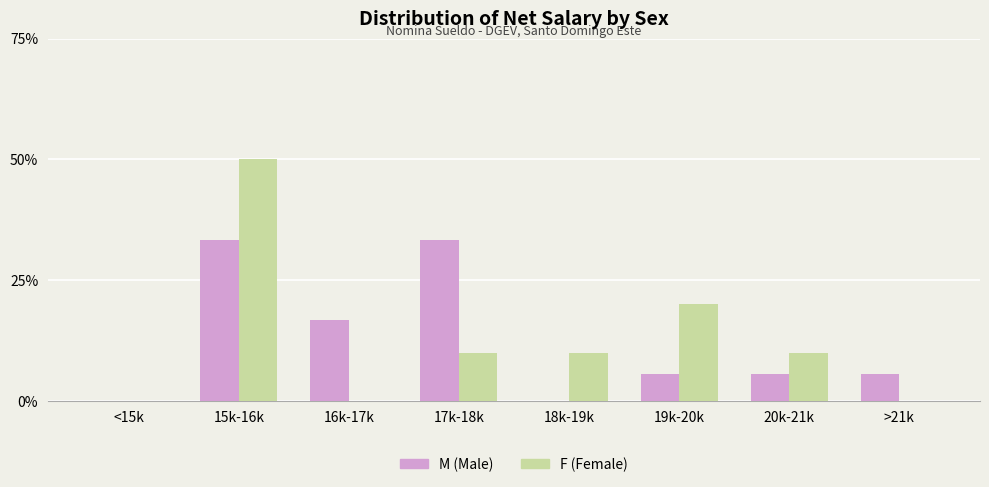

Which category has the highest value across all series?

15k-16k